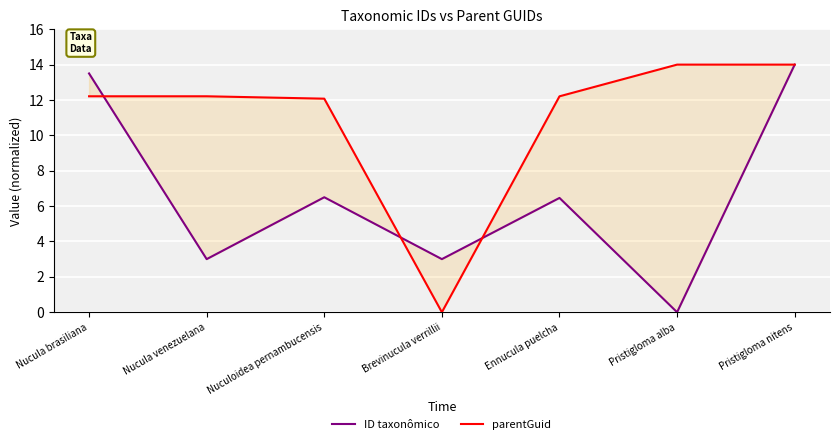

True or false: parentGuid has more than 0 points higher than both neighbors.

False